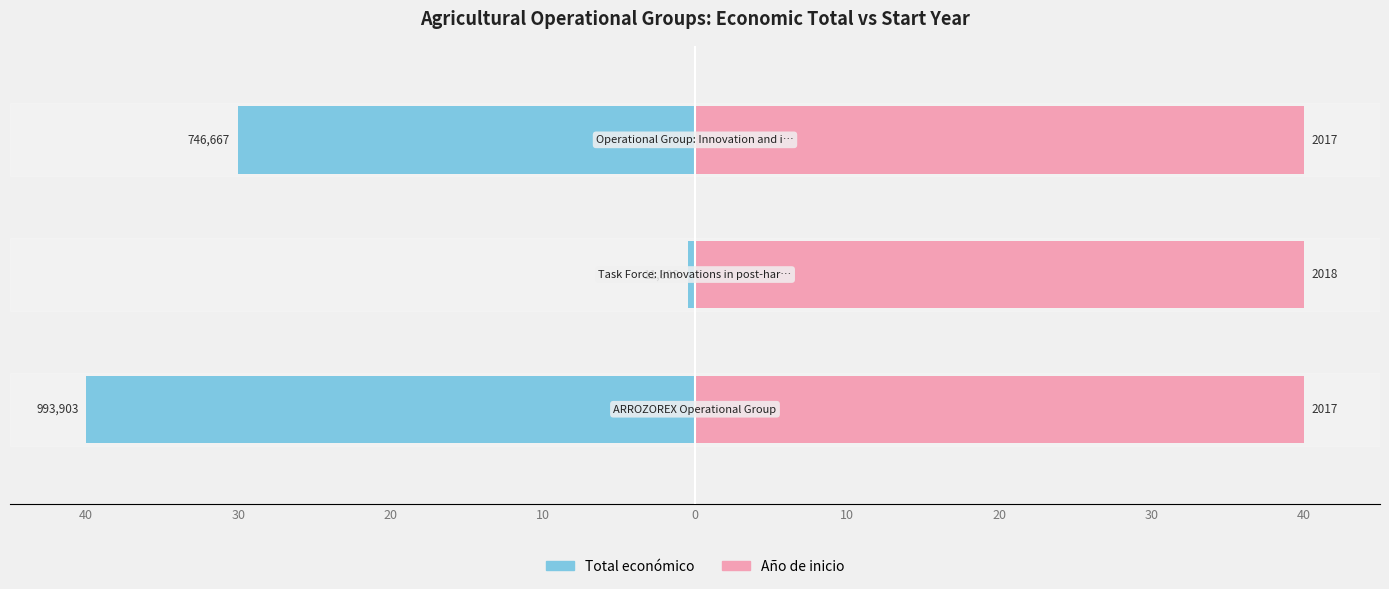

What are all the series names shown in the legend?

Total económico, Año de inicio